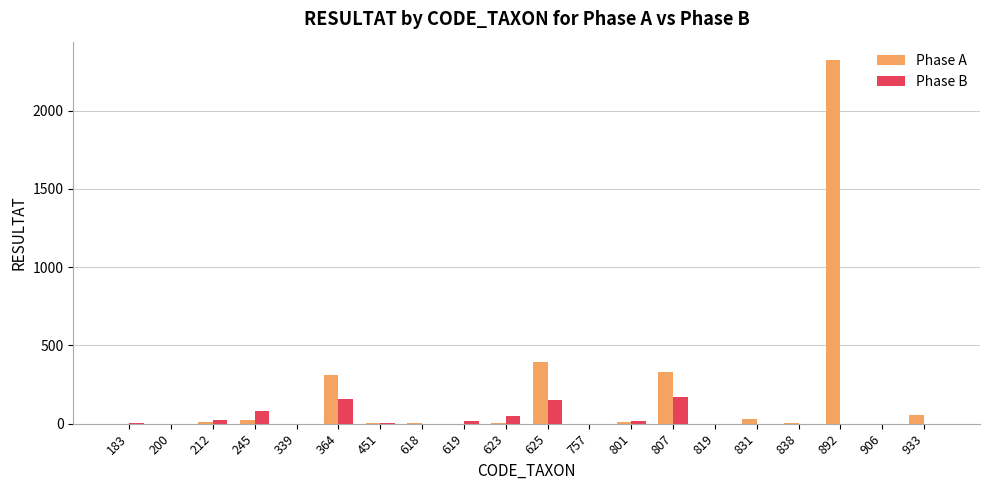

The Phase B series shows 19 at 619. True or false?

True